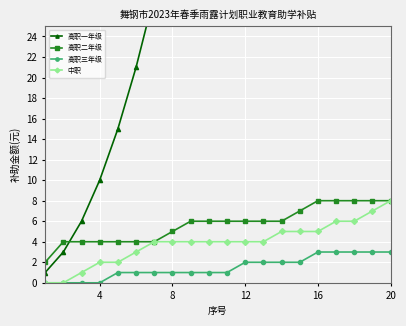

Is it true that 高职三年级 equals 1 at 8?

True